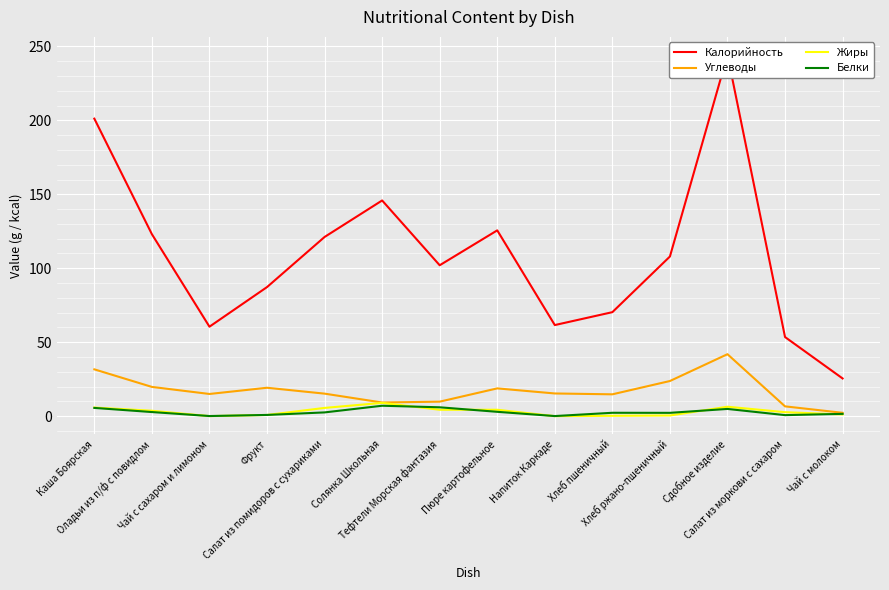

True or false: Белки and Углеводы intersect in this chart.

False